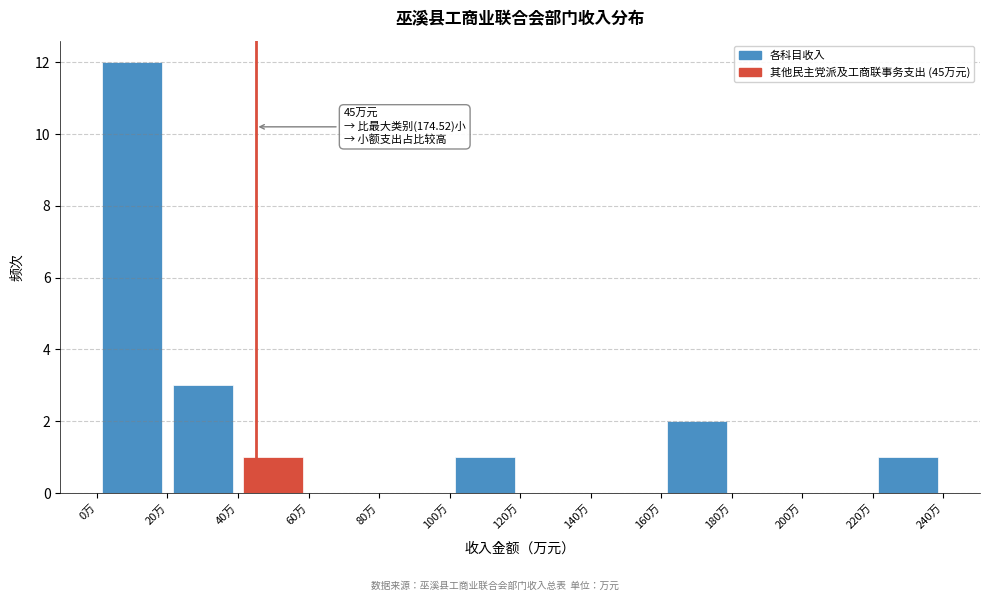

Over which range of the x-axis is the bar tallest?

0 to 20